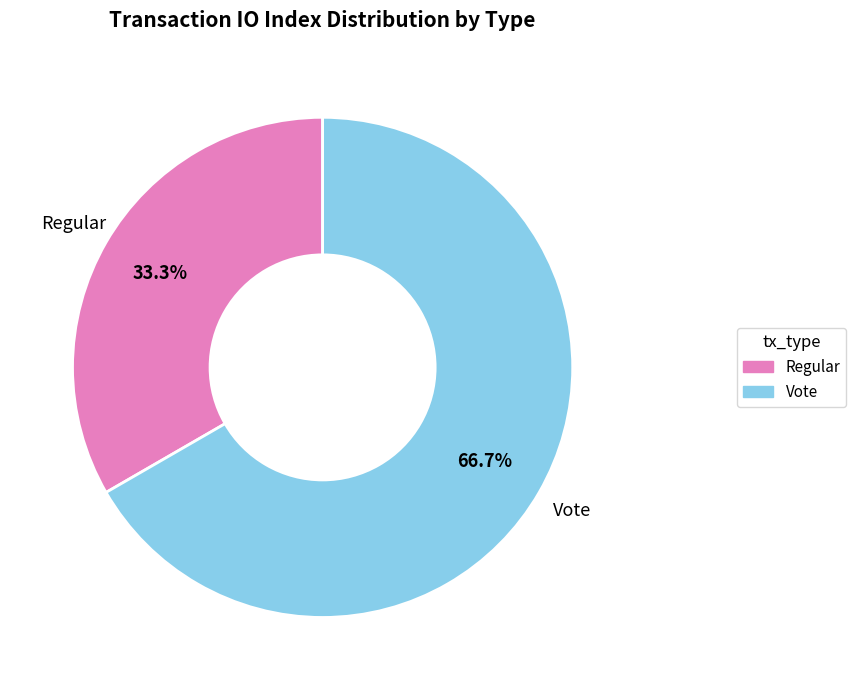

Which slice is the smallest?

Regular